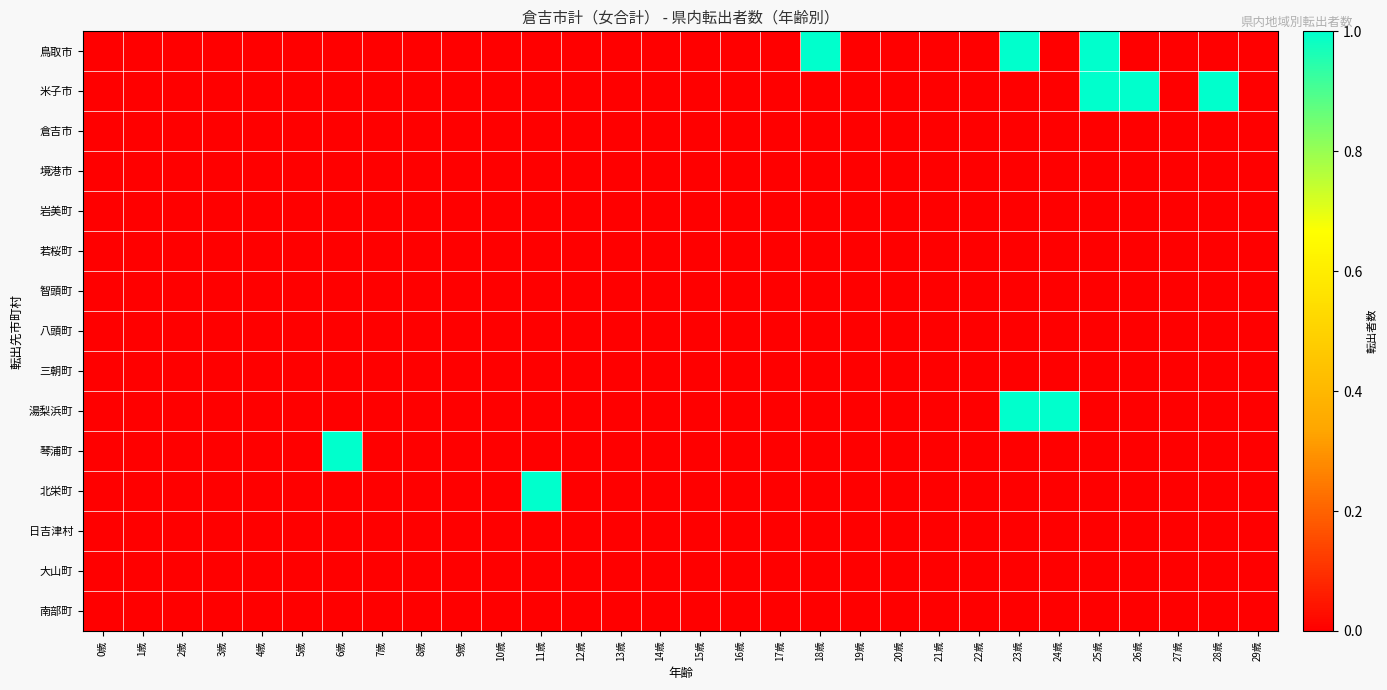

How many data points does each series have?

30